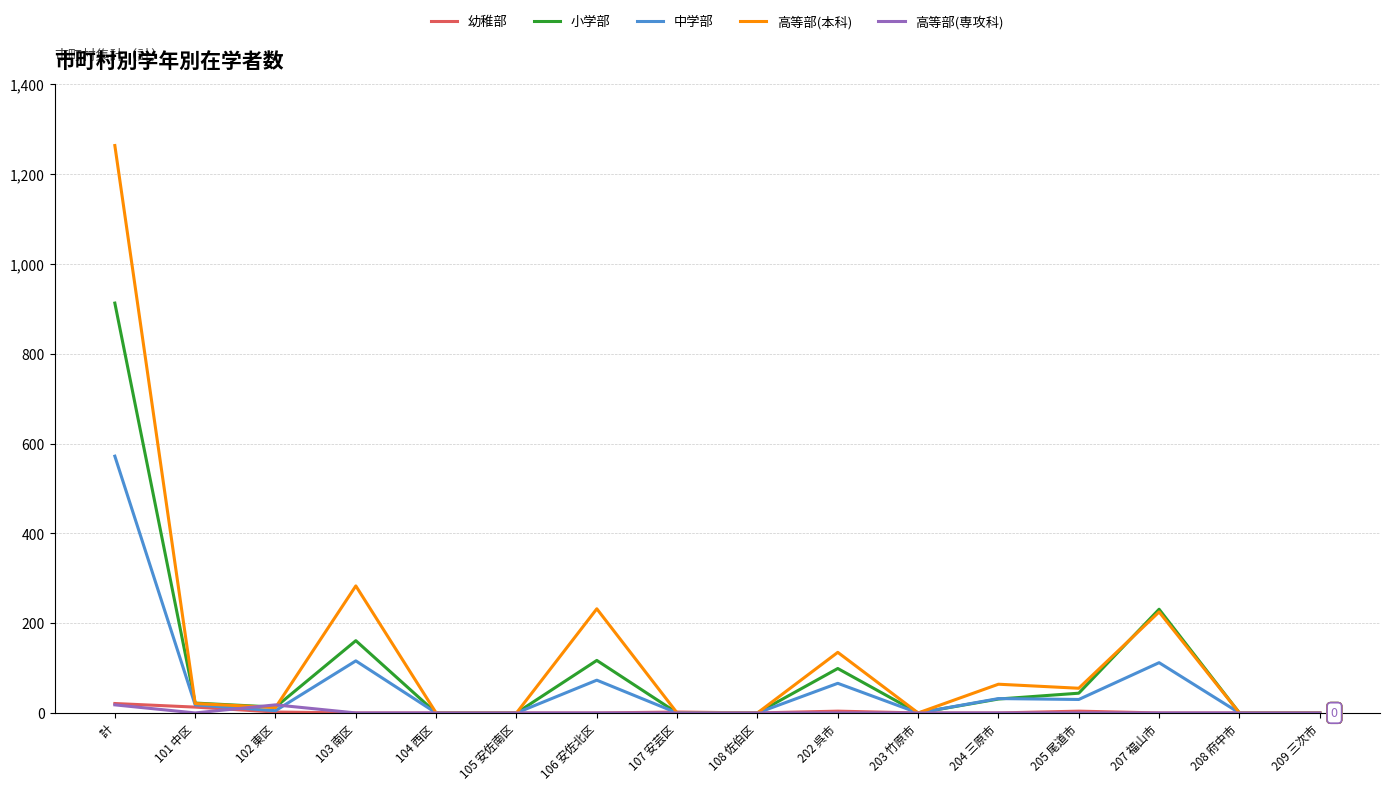

How many series are shown in this chart?

5